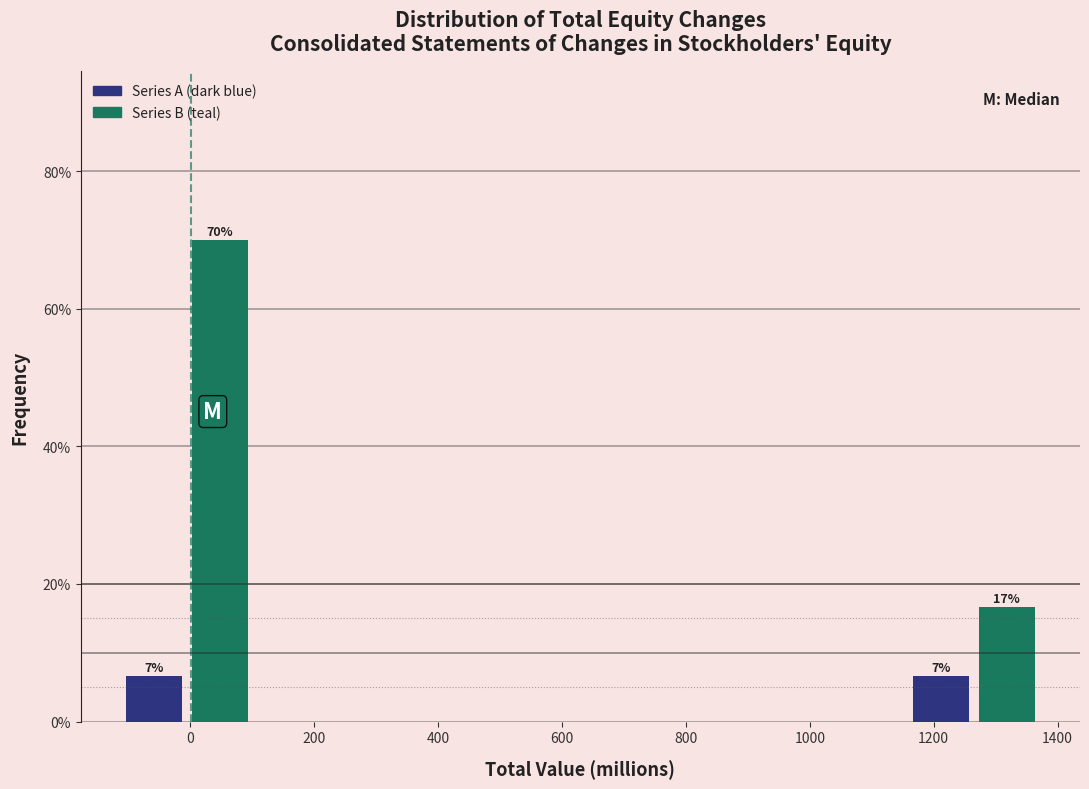

Over which range of the x-axis is the bar tallest?

0 to 100